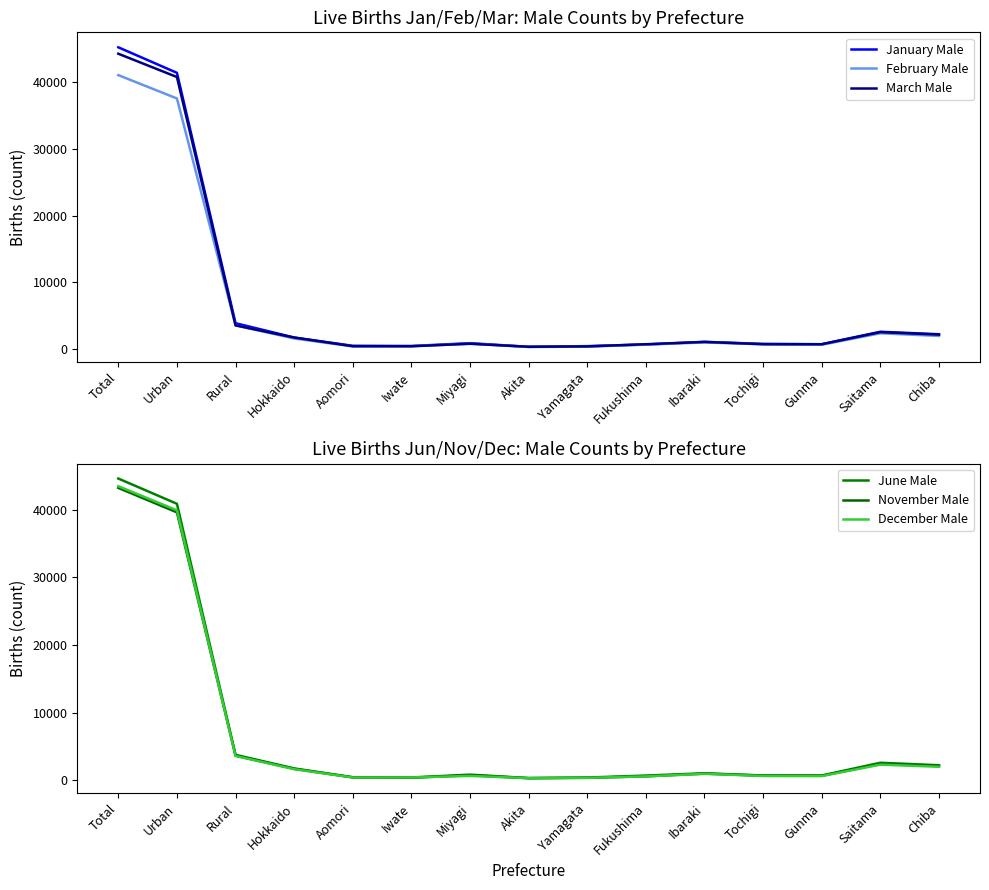

At which label does January Male first exceed 827?

Total